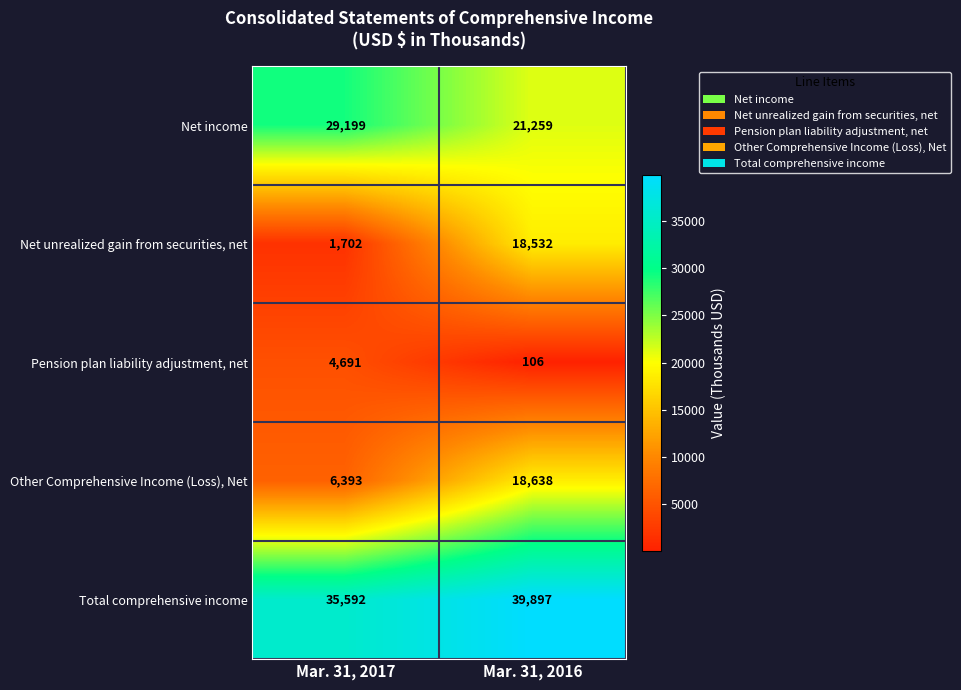

Is it true that Net income equals 21259 at Mar. 31, 2016?

True